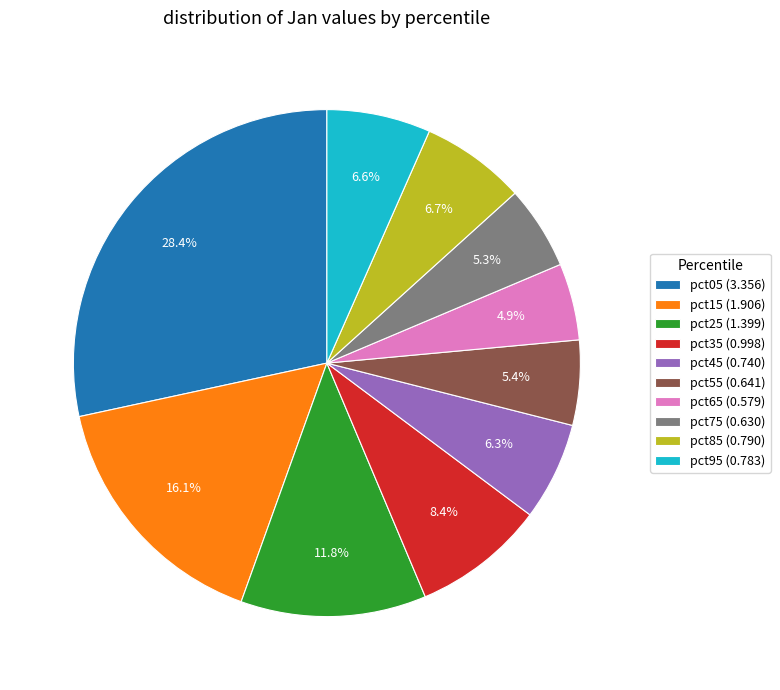

What is the total percentage of pct05 (3.356) and pct35 (0.998)?

36.8%